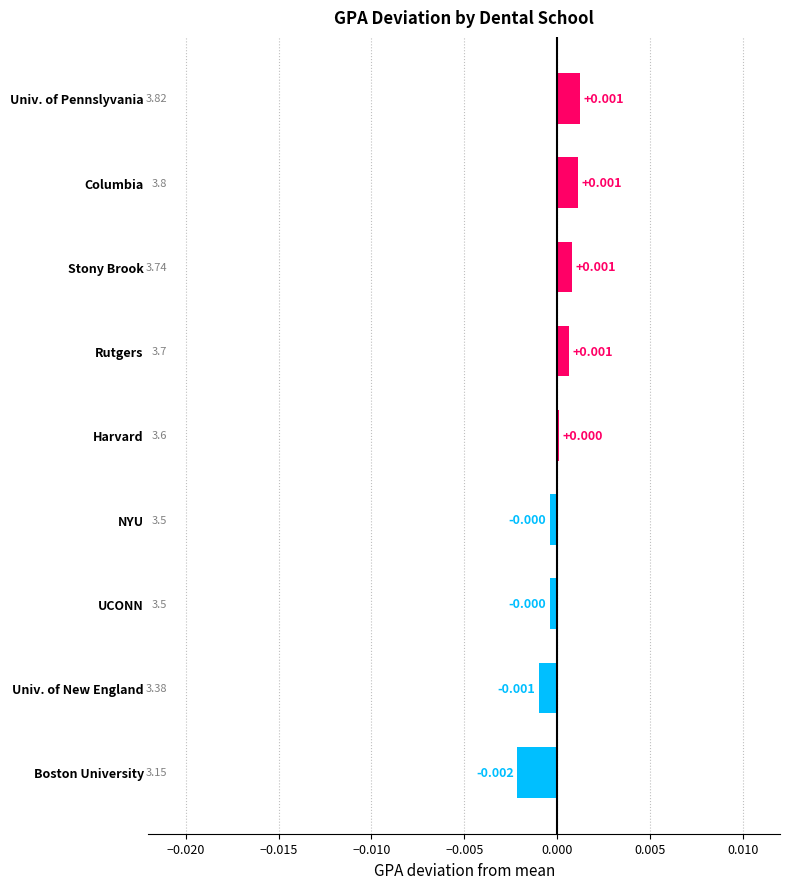

Between Univ. of Pennslyvania and NYU, which is larger?

Univ. of Pennslyvania